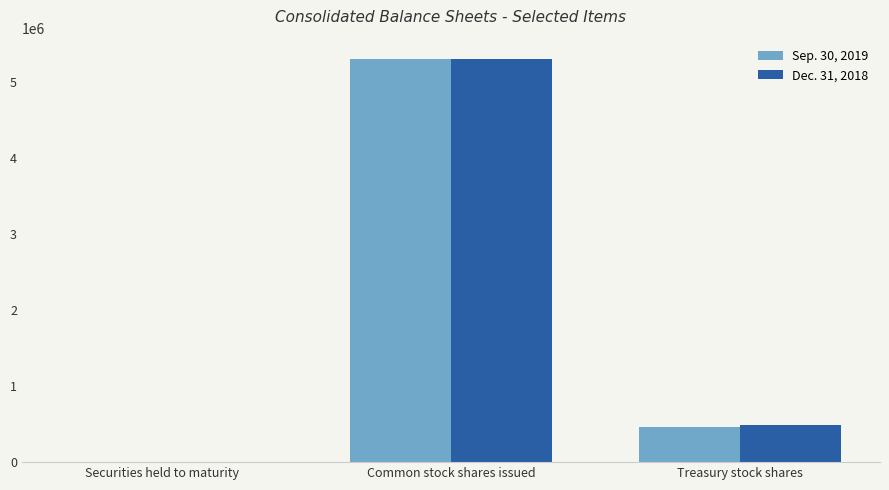

At which category is the sum across all series the highest?

Common stock shares issued